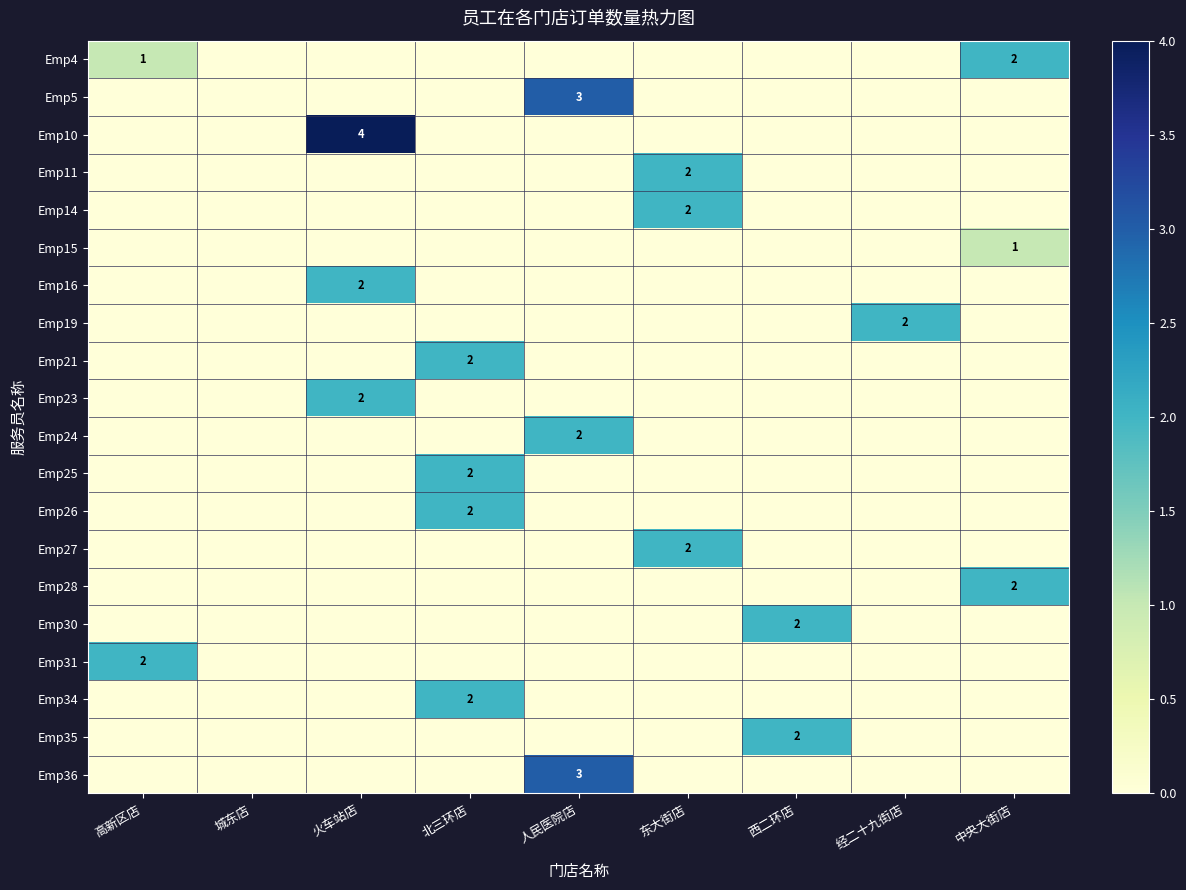

The value of Emp34 at 北三环店 is 3. True or false?

False